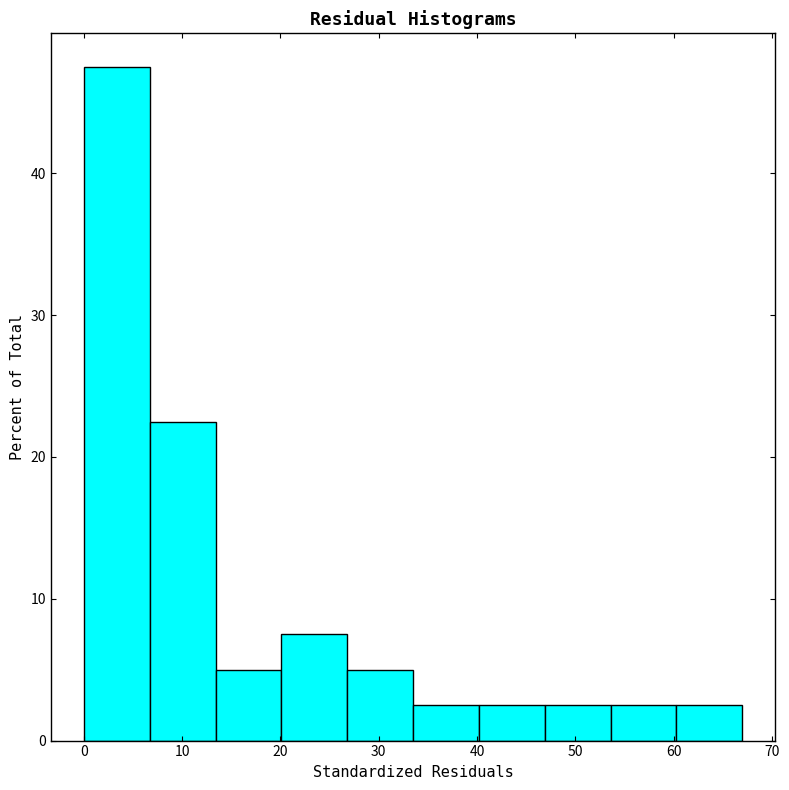

Which range on the x-axis has the tallest bar?

0.0 to 6.7